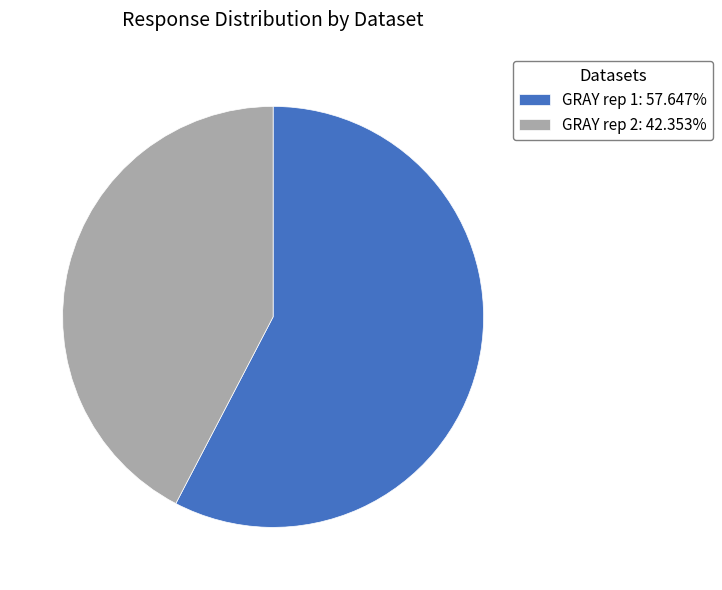

How many segments does this pie chart have?

2